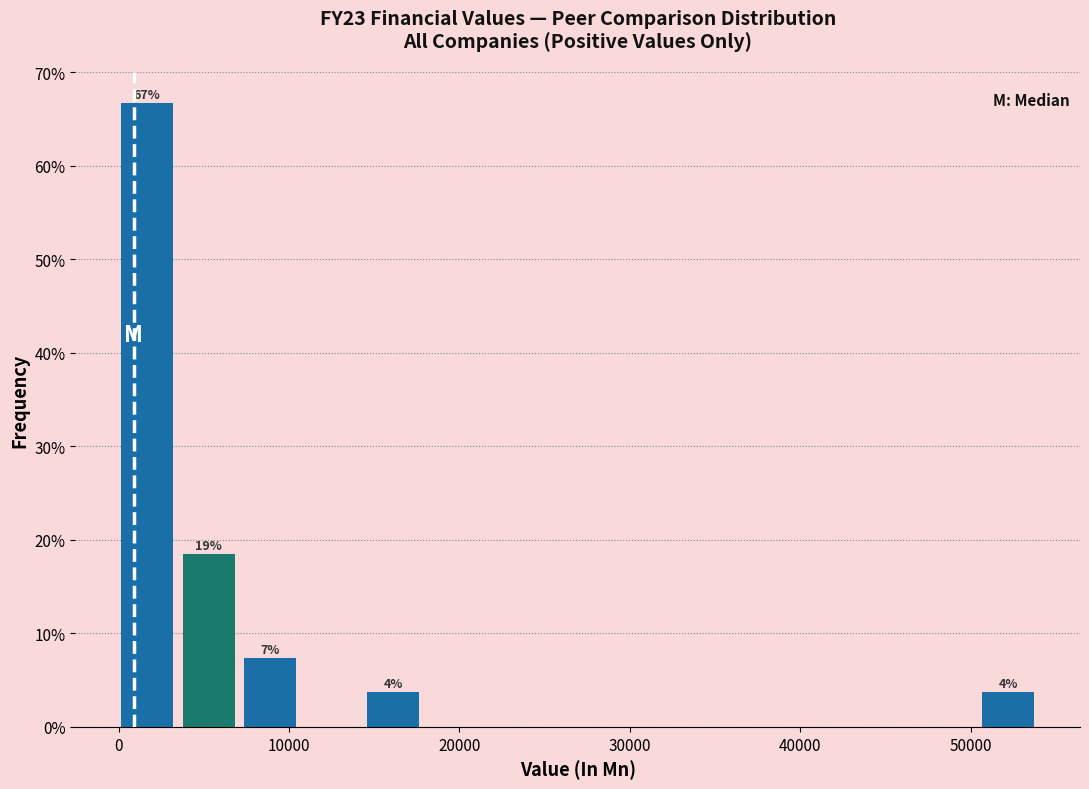

Around what value on the x-axis is the tallest bar? Give the approximate position of its centre, as read against the axis.

2000